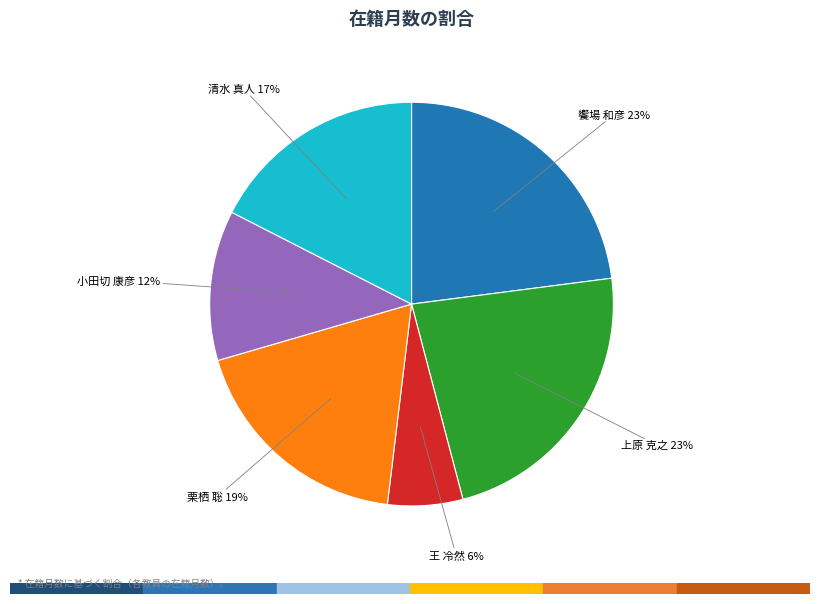

To the nearest percent, what percentage of the pie is 饗場 和彦?

23%